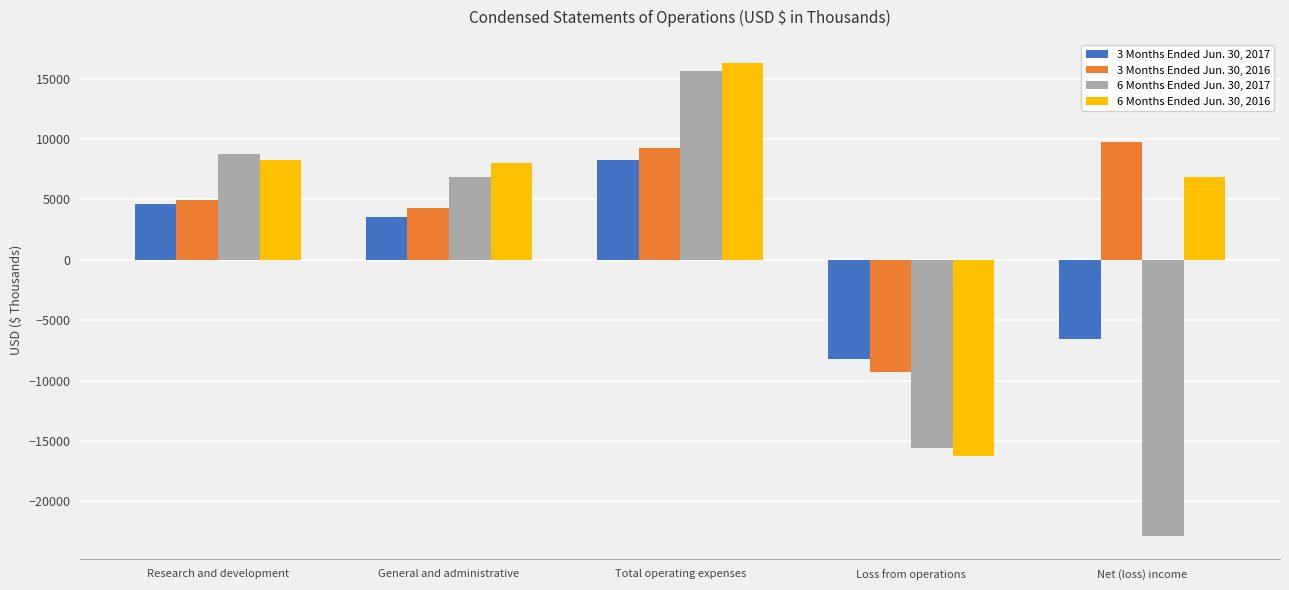

The value of 6 Months Ended Jun. 30, 2017 at Research and development is 5322. True or false?

False